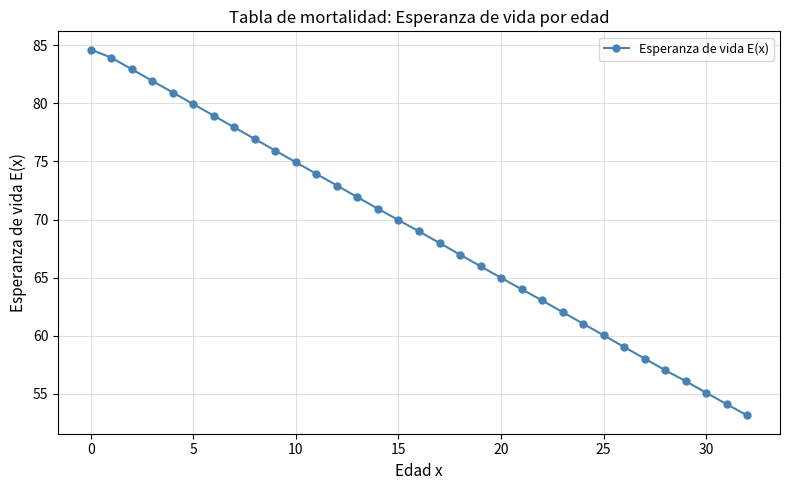

True or false: there are more than 1 points higher than both neighbors.

False